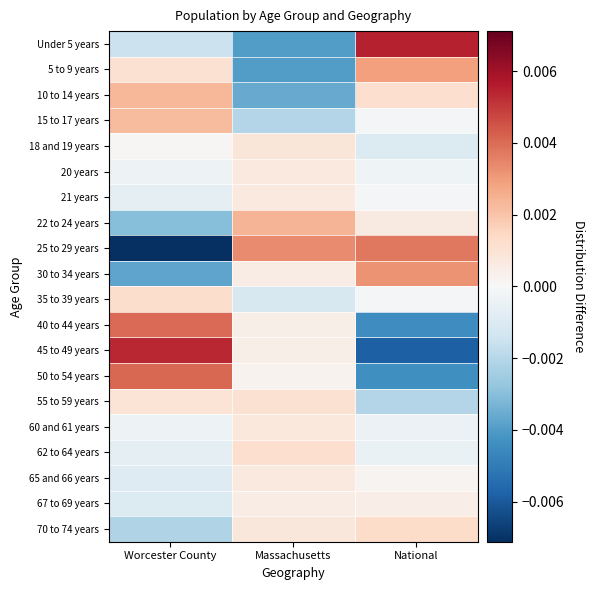

At how many categories does at least one series exceed 0?

3